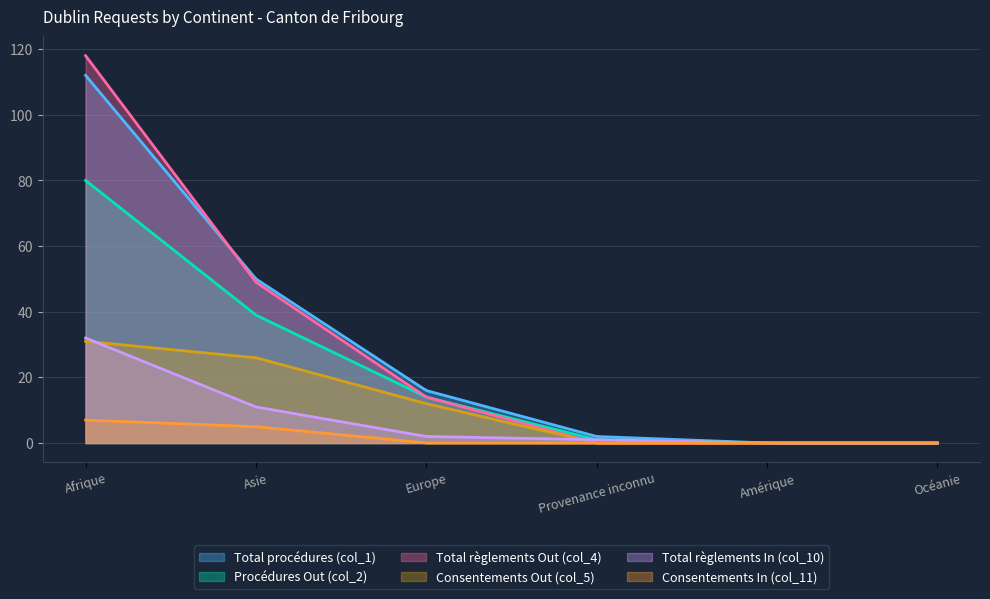

Is the value of Consentements In (col_11) at Amérique greater than the value of Procédures Out (col_2) at Europe?

No